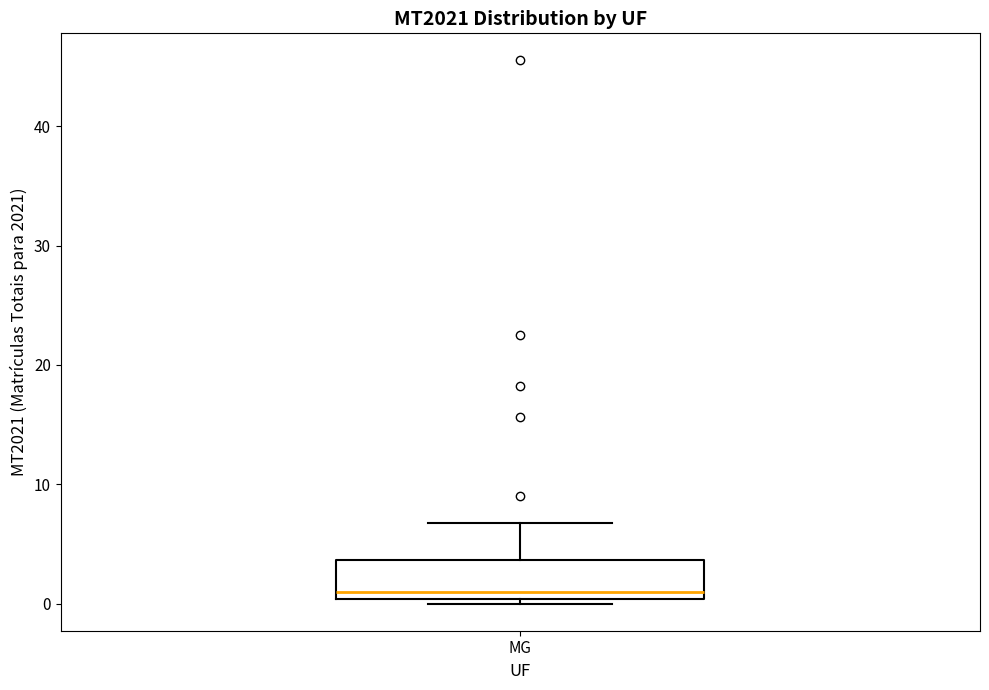

Where does the median line of the box for MG sit on the y-axis? The values are not printed on the chart, so give them approximately, as read against the axis.

1